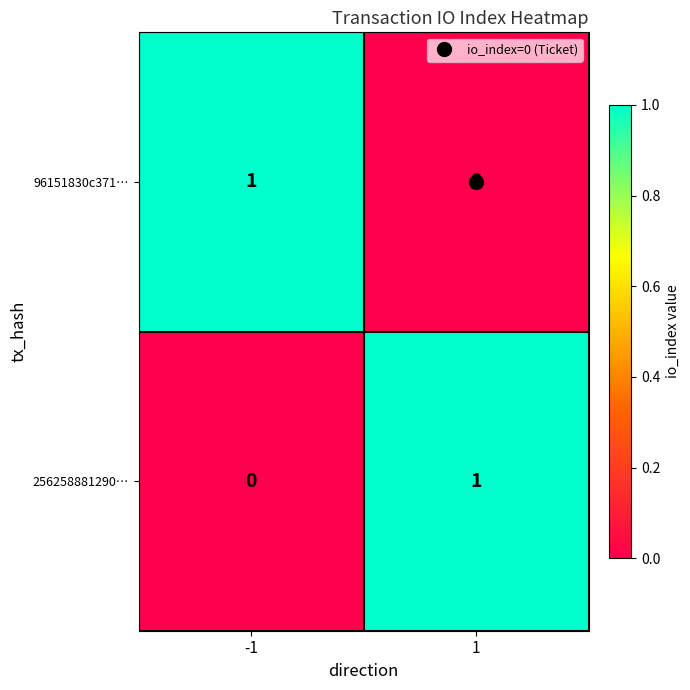

What is the difference between the highest and lowest values at 1?

1